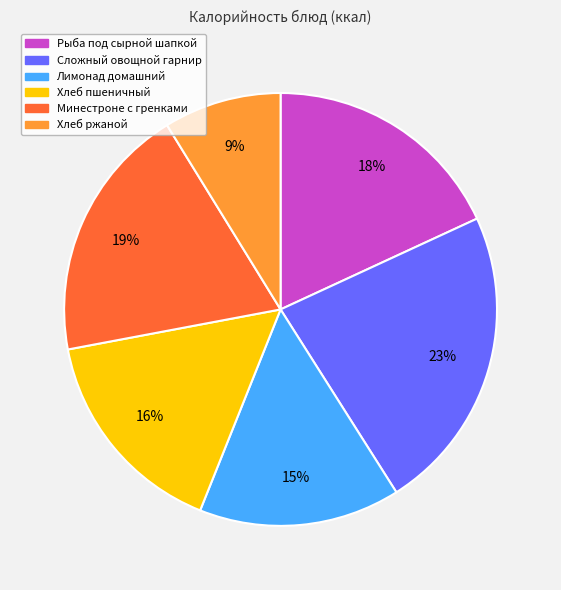

Rank the categories by value from highest to lowest.

Сложный овощной гарнир, Минестроне с гренками, Рыба под сырной шапкой, Хлеб пшеничный, Лимонад домашний, Хлеб ржаной